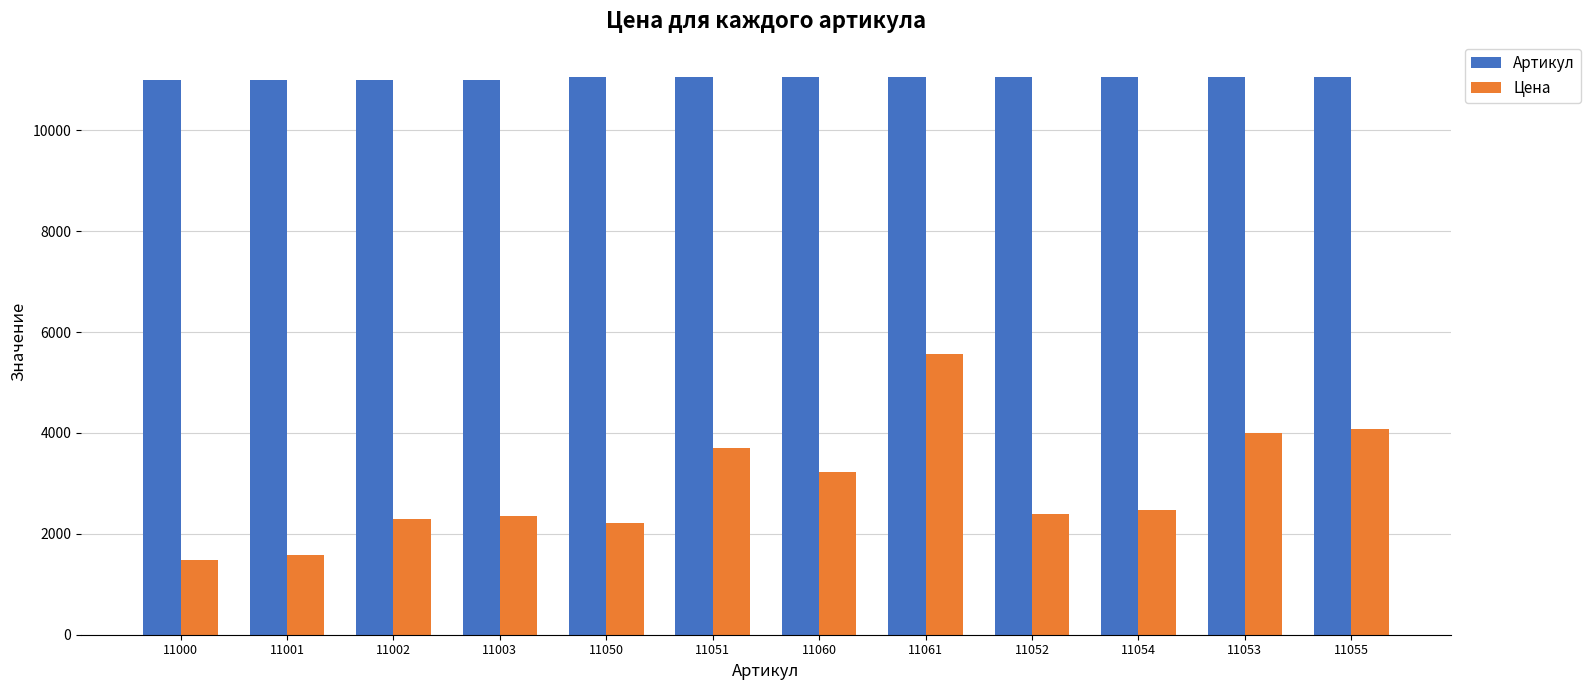

How many data points does each series have?

12